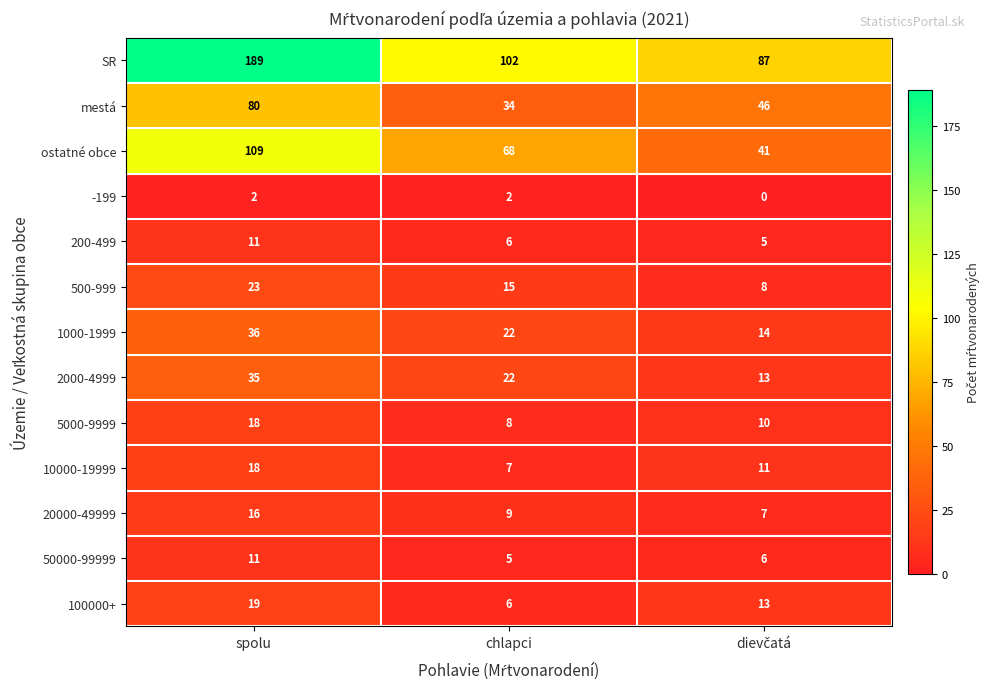

How many -199 values are between 0 and 2?

3